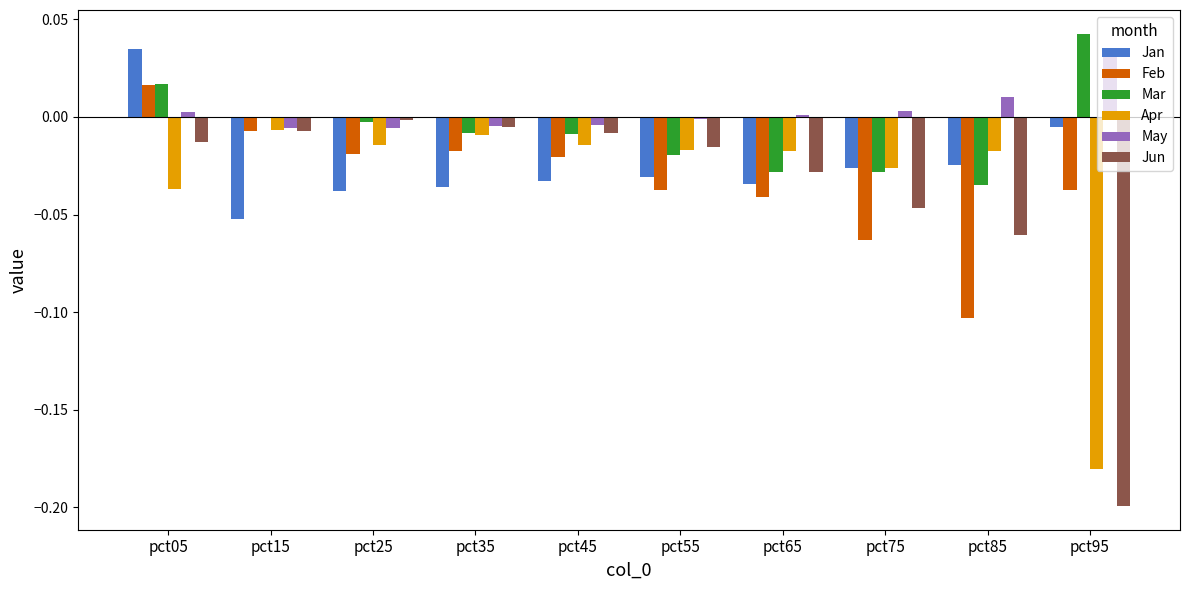

Are the bars grouped side by side (vs. stacked)?

Yes